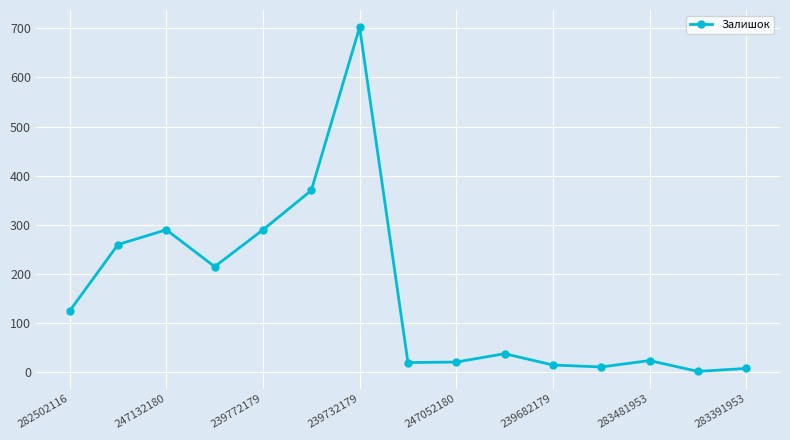

What is the difference between the maximum and minimum values?

700